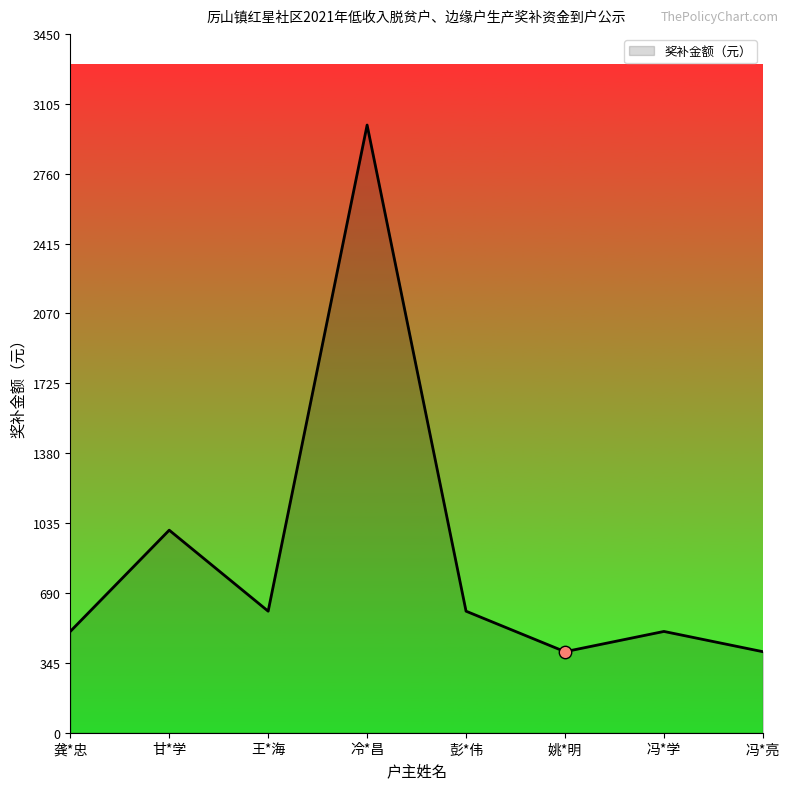

Between 王*海 and 龚*忠, which is larger?

王*海